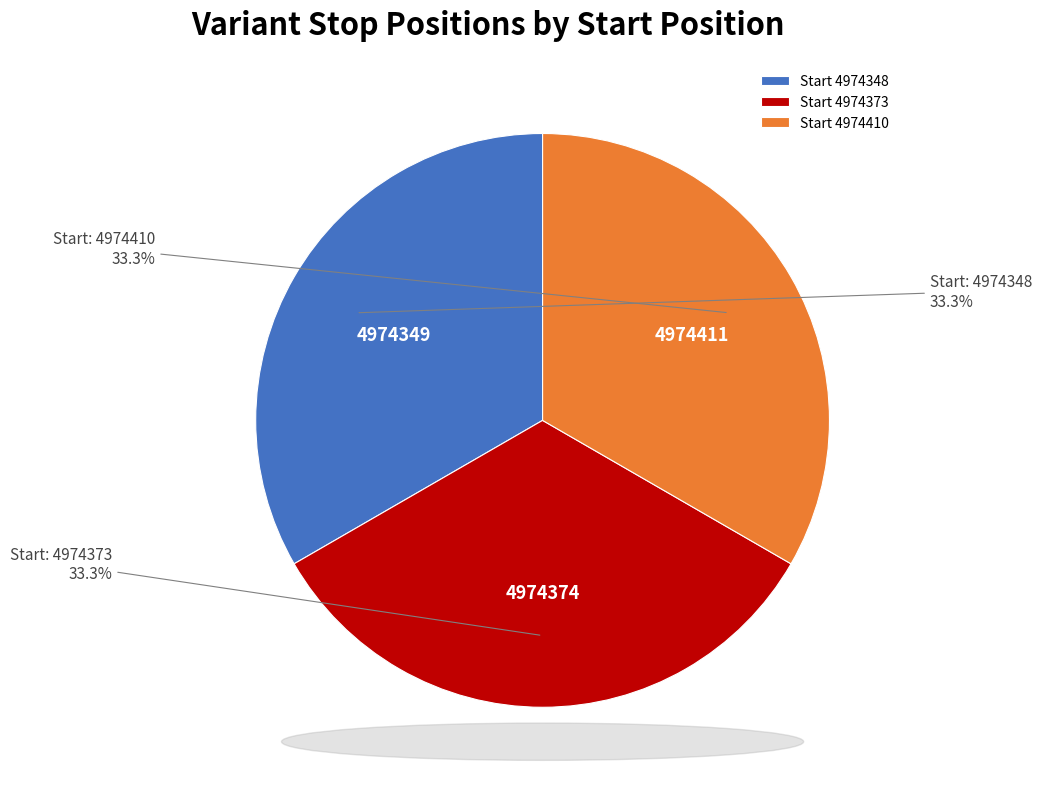

What is the total percentage of Start 4974348 and Start 4974410?

66.7%